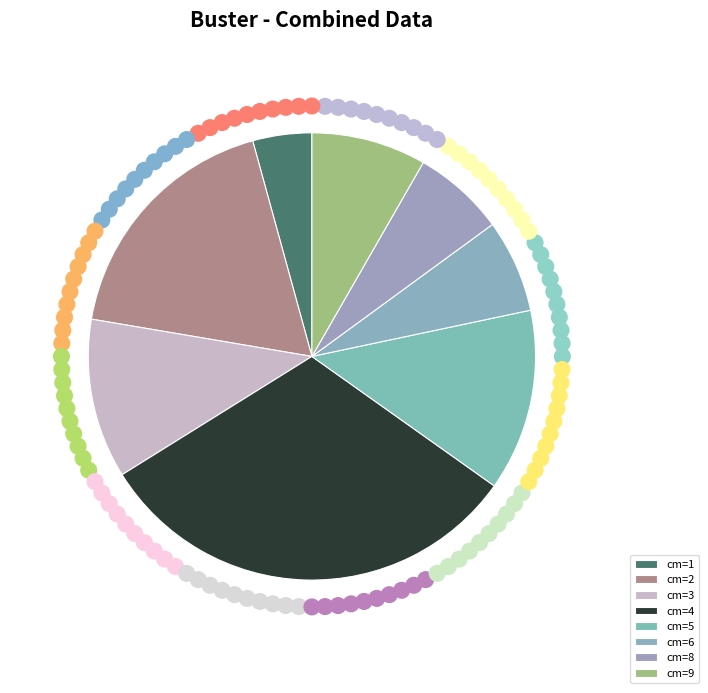

How many segments does this pie chart have?

8